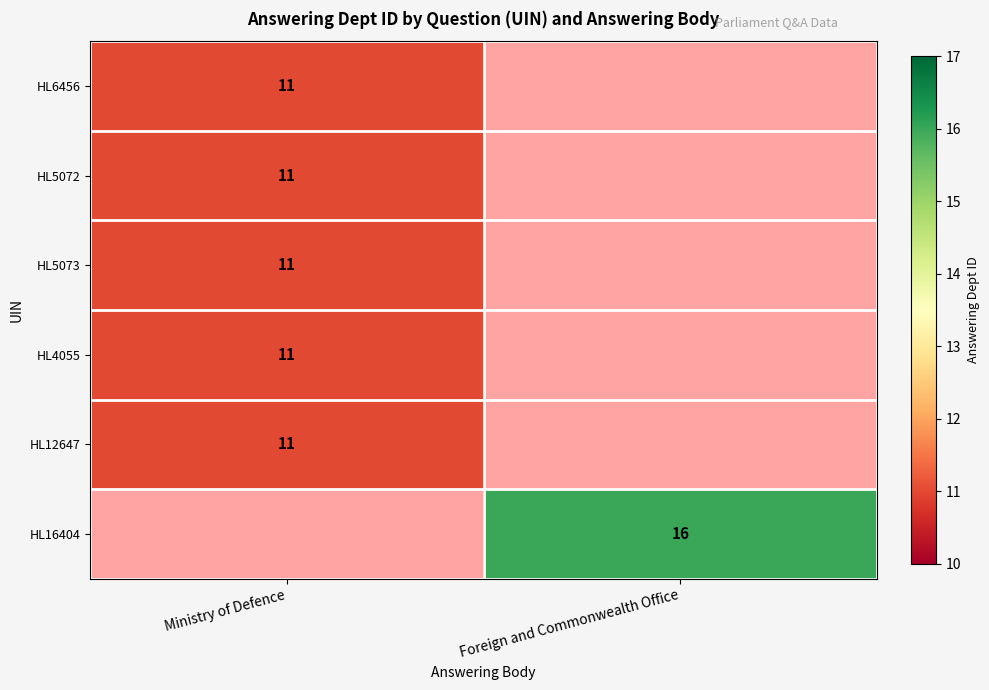

How many data points does each series have?

2